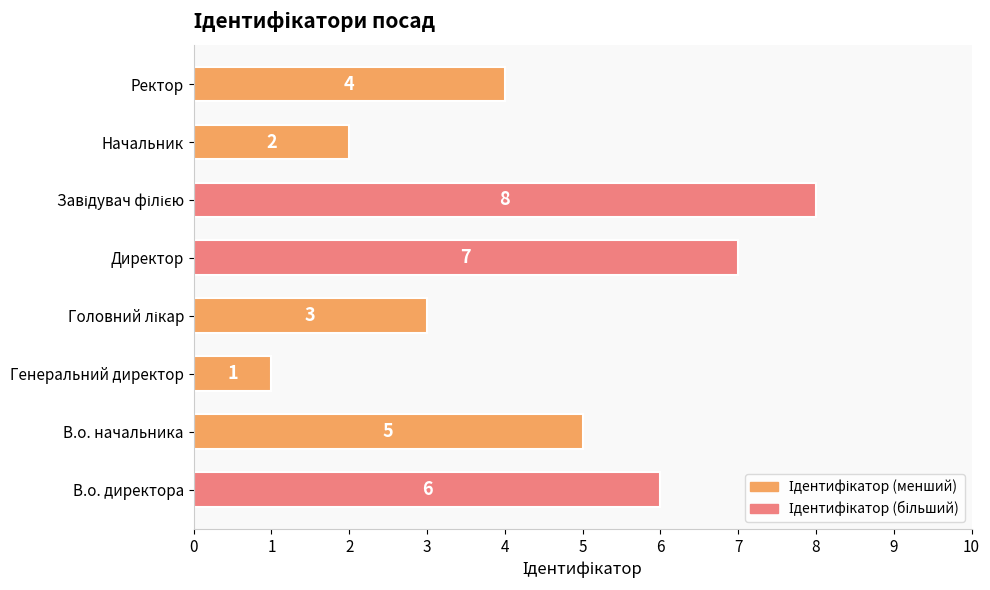

The value at Ректор is 4. True or false?

True